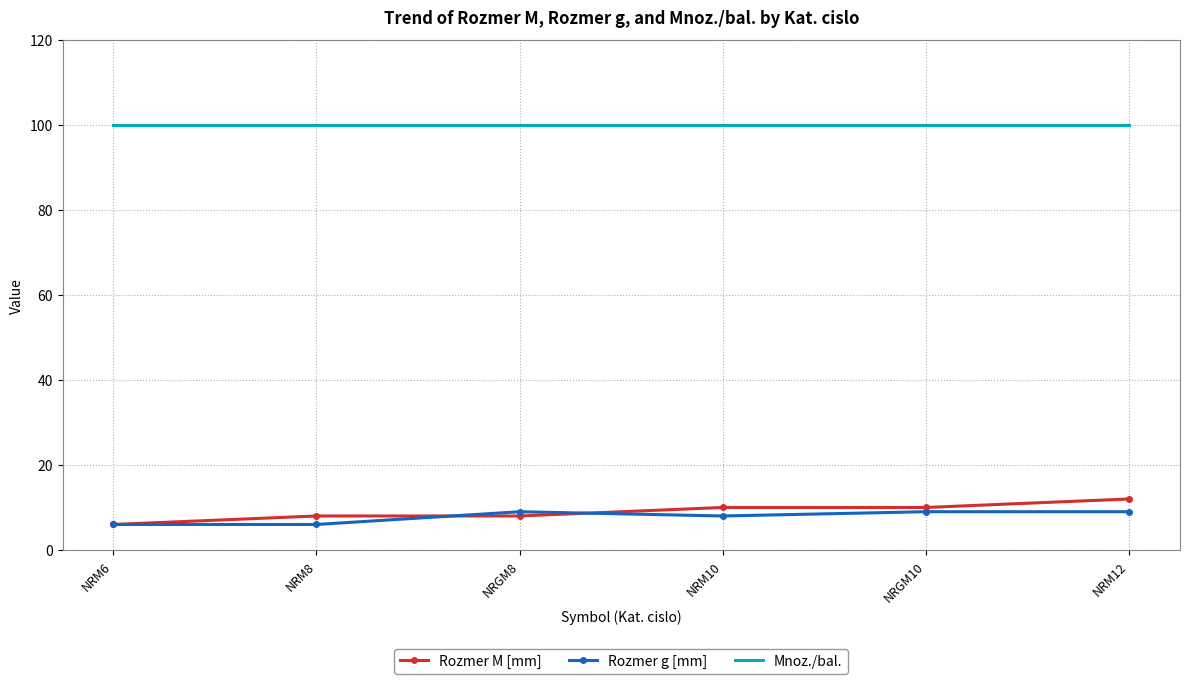

What is the minimum value for Rozmer g [mm]?

6